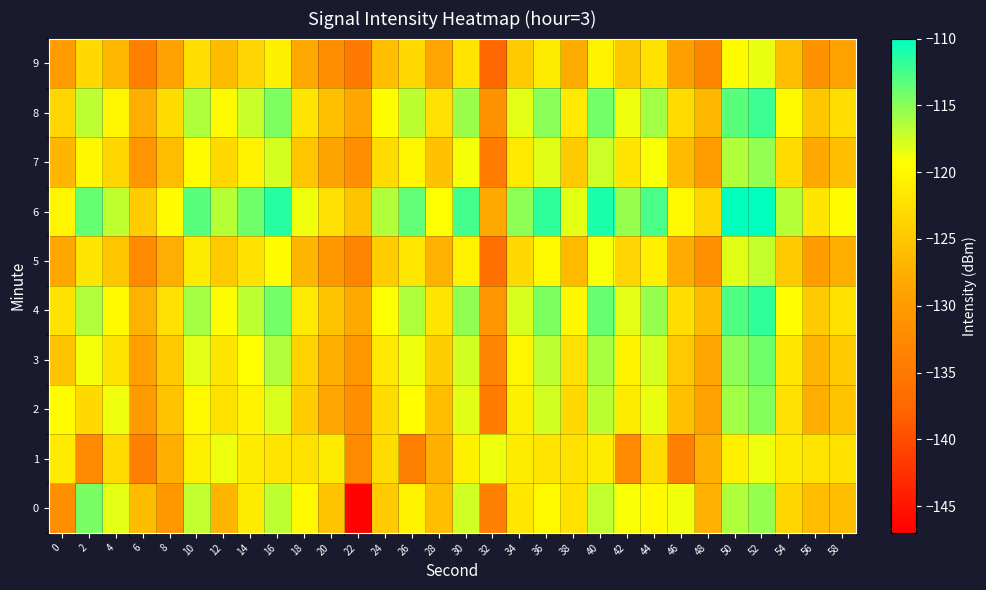

Reading right to left, extract all data points from this chart.

0: 58=-126.0	56=-126.2	54=-123.6	52=-115.5	50=-116.4	48=-127.4	46=-118.8	44=-120.0	42=-119.0	40=-117.0	38=-122.3	36=-119.8	34=-121.7	32=-134.0	30=-117.6	28=-125.9	26=-120.4	24=-124.7	22=-146.6	20=-125.3	18=-119.9	16=-116.9	14=-121.3	12=-127.0	10=-117.1	8=-130.5	6=-126.2	4=-118.3	2=-114.5	0=-131.9
1: 58=-122.3	56=-122.1	54=-121.2	52=-118.6	50=-120.7	48=-127.4	46=-134.0	44=-122.9	42=-132.5	40=-121.2	38=-122.3	36=-122.1	34=-121.2	32=-118.6	30=-120.7	28=-127.4	26=-134.0	24=-122.9	22=-132.5	20=-121.2	18=-122.3	16=-122.1	14=-121.2	12=-118.6	10=-120.7	8=-127.4	6=-134.0	4=-122.9	2=-132.5	0=-121.2
2: 58=-125.3	56=-127.6	54=-122.4	52=-114.8	50=-115.9	48=-129.2	46=-125.7	44=-118.5	42=-121.3	40=-116.8	38=-123.1	36=-117.6	34=-120.9	32=-134.5	30=-118.2	28=-126.0	26=-119.4	24=-122.8	22=-131.7	20=-128.3	18=-124.5	16=-117.9	14=-120.6	12=-122.3	10=-119.8	8=-125.4	6=-130.1	4=-118.7	2=-123.2	0=-119.5
3: 58=-124.6	56=-126.9	54=-121.7	52=-114.1	50=-115.2	48=-128.5	46=-124.9	44=-117.8	42=-120.6	40=-116.1	38=-122.4	36=-116.9	34=-120.2	32=-133.2	30=-117.6	28=-124.3	26=-118.7	24=-121.5	22=-130.4	20=-127.6	18=-123.8	16=-116.5	14=-119.2	12=-121.8	10=-118.3	8=-124.7	6=-129.4	4=-122.1	2=-118.9	0=-125.3
4: 58=-122.3	56=-124.6	54=-119.4	52=-111.8	50=-112.9	48=-126.2	46=-122.6	44=-115.5	42=-118.3	40=-113.8	38=-120.1	36=-114.6	34=-117.9	32=-130.9	30=-115.3	28=-122.0	26=-116.4	24=-119.2	22=-128.1	20=-125.3	18=-121.5	16=-114.2	14=-116.9	12=-119.5	10=-116.0	8=-122.4	6=-127.2	4=-119.8	2=-116.5	0=-122.1
5: 58=-127.6	56=-129.9	54=-124.7	52=-117.1	50=-118.2	48=-131.5	46=-127.9	44=-120.8	42=-123.6	40=-119.1	38=-126.4	36=-119.9	34=-123.2	32=-136.2	30=-120.6	28=-127.3	26=-121.7	24=-124.5	22=-133.4	20=-130.6	18=-126.8	16=-119.5	14=-122.2	12=-124.8	10=-121.3	8=-127.7	6=-132.5	4=-125.1	2=-121.8	0=-128.4
6: 58=-119.5	56=-121.8	54=-116.6	52=-109.0	50=-110.1	48=-123.4	46=-119.8	44=-112.7	42=-115.5	40=-111.0	38=-118.3	36=-111.8	34=-115.1	32=-128.1	30=-112.5	28=-119.2	26=-113.6	24=-116.4	22=-125.3	20=-122.5	18=-118.7	16=-111.4	14=-114.1	12=-116.7	10=-113.2	8=-119.6	6=-124.4	4=-117.0	2=-113.7	0=-120.3
7: 58=-125.9	56=-128.2	54=-123.0	52=-115.4	50=-116.5	48=-129.8	46=-126.2	44=-119.1	42=-121.9	40=-117.4	38=-124.7	36=-118.2	34=-121.5	32=-134.5	30=-118.9	28=-125.6	26=-120.0	24=-122.8	22=-131.7	20=-128.9	18=-125.1	16=-117.8	14=-120.5	12=-123.1	10=-119.6	8=-126.0	6=-130.8	4=-123.4	2=-120.1	0=-126.7
8: 58=-122.7	56=-125.0	54=-119.8	52=-112.2	50=-113.3	48=-126.6	46=-123.0	44=-115.9	42=-118.7	40=-114.2	38=-121.5	36=-115.0	34=-118.3	32=-131.3	30=-115.7	28=-122.4	26=-116.8	24=-119.6	22=-128.5	20=-125.7	18=-121.9	16=-114.6	14=-117.3	12=-119.9	10=-116.4	8=-122.8	6=-127.6	4=-120.2	2=-116.9	0=-123.5
9: 58=-129.0	56=-131.3	54=-126.1	52=-118.5	50=-119.6	48=-132.9	46=-129.3	44=-122.2	42=-125.0	40=-120.5	38=-127.8	36=-121.3	34=-124.6	32=-137.6	30=-122.0	28=-128.7	26=-123.1	24=-125.9	22=-134.8	20=-132.0	18=-128.2	16=-120.9	14=-123.6	12=-126.2	10=-122.7	8=-129.1	6=-133.9	4=-126.5	2=-123.2	0=-129.8